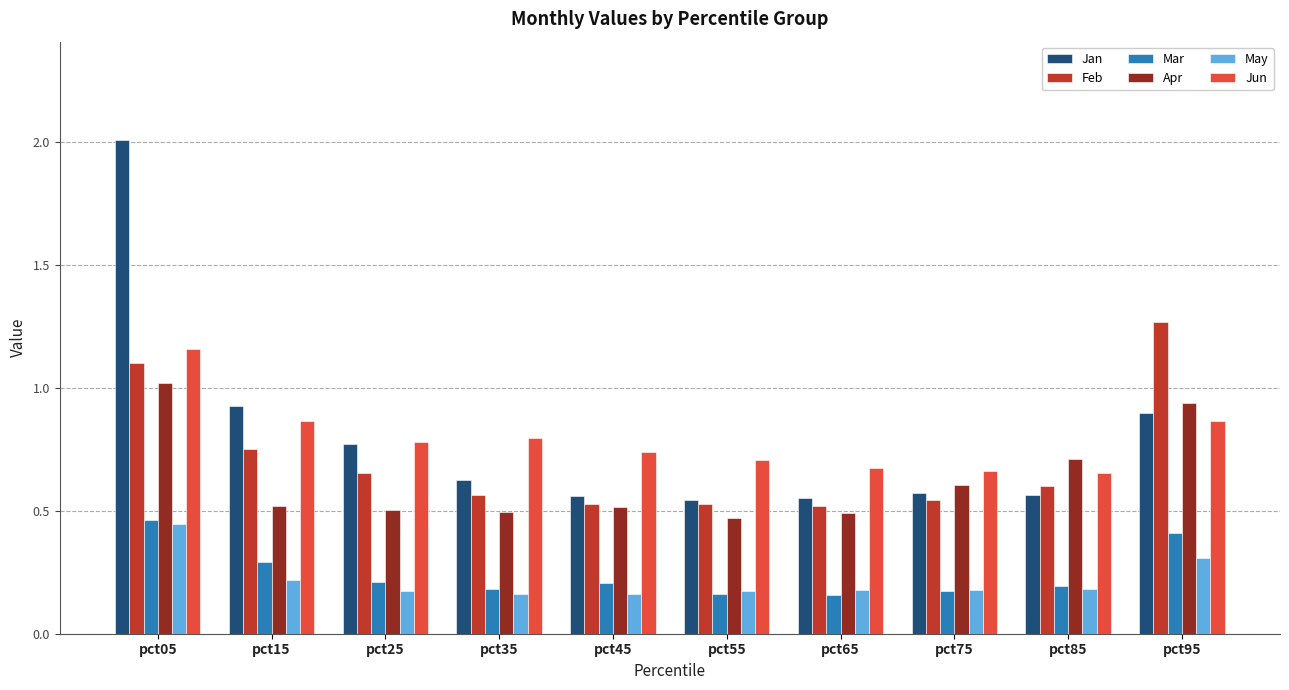

What is the difference between the May values at pct95 and pct15?

0.1